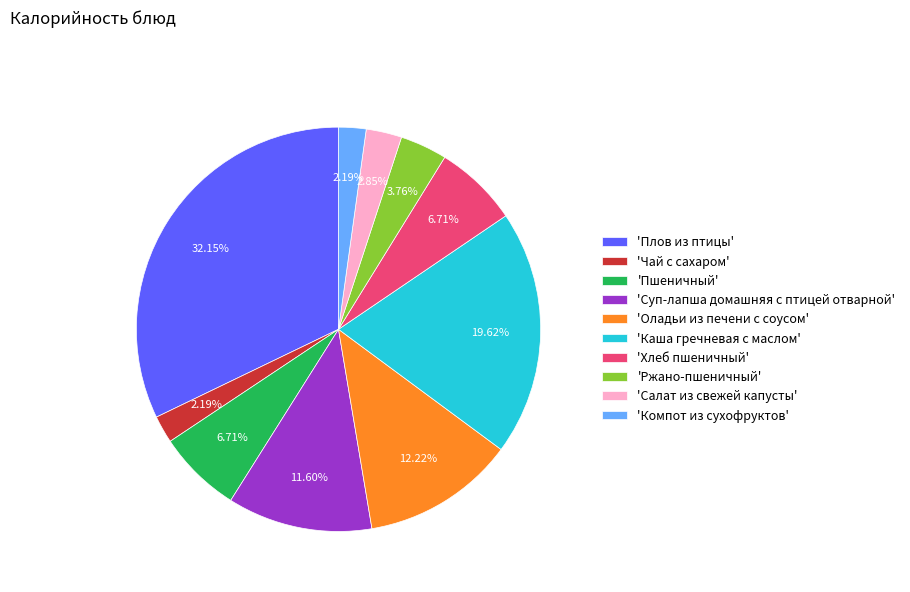

Which category has the biggest portion of the pie?

'Плов из птицы'